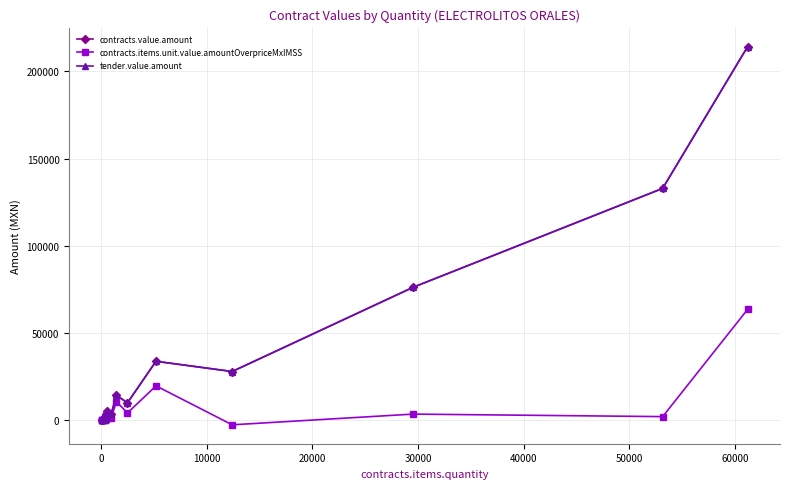

What position from the left is 60000?

8